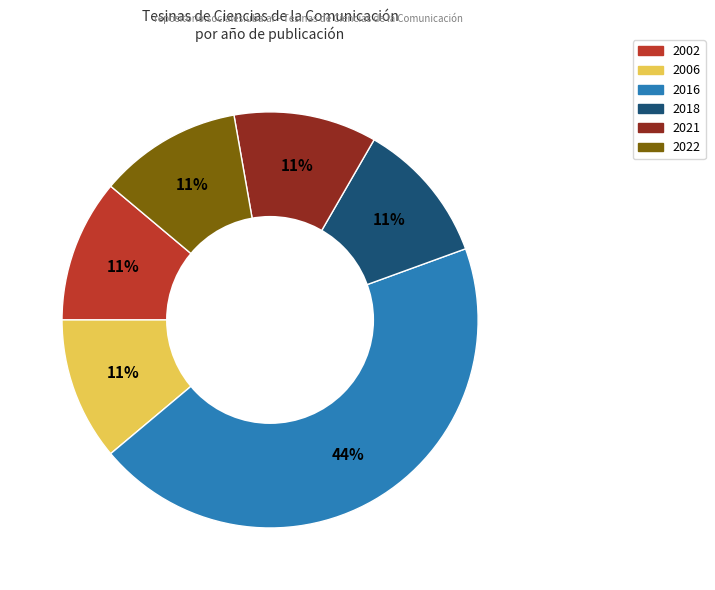

What is the ratio of the value at 2022 to the value at 2002?

1.0